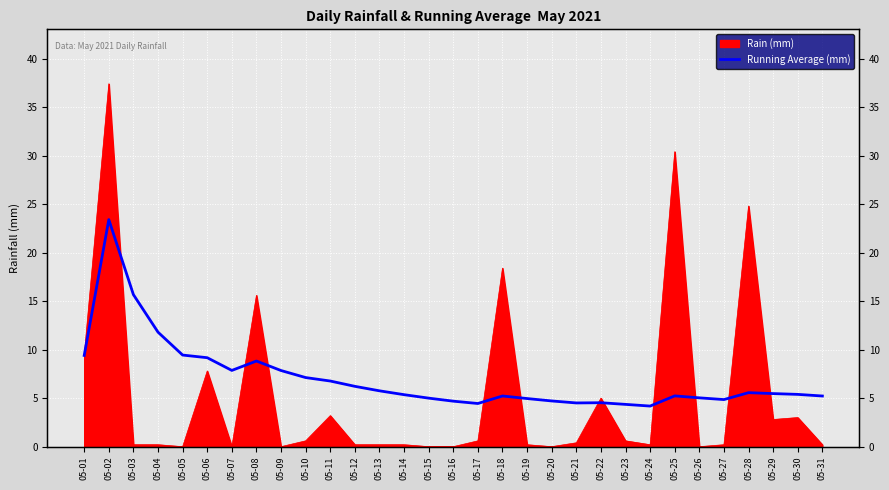

Where is the first local minimum?

05-07